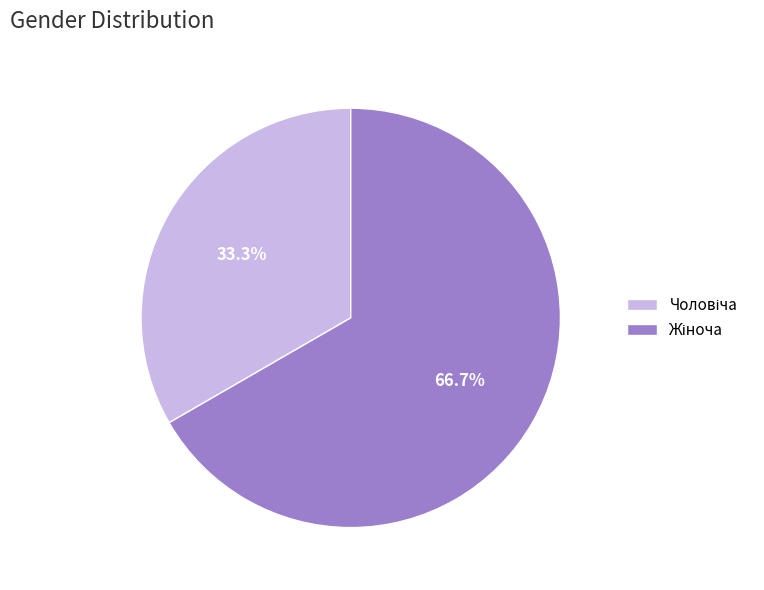

Is it true that Жіноча is 52% of the pie?

False